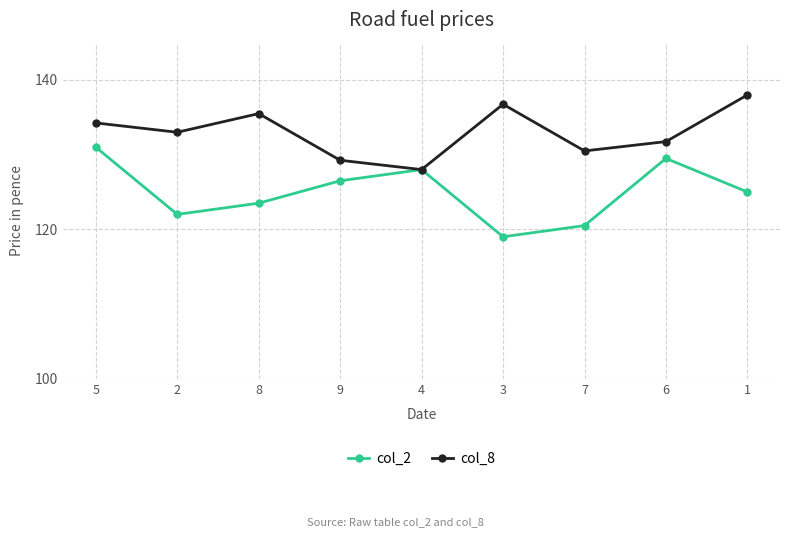

How many lines are shown in the chart?

2